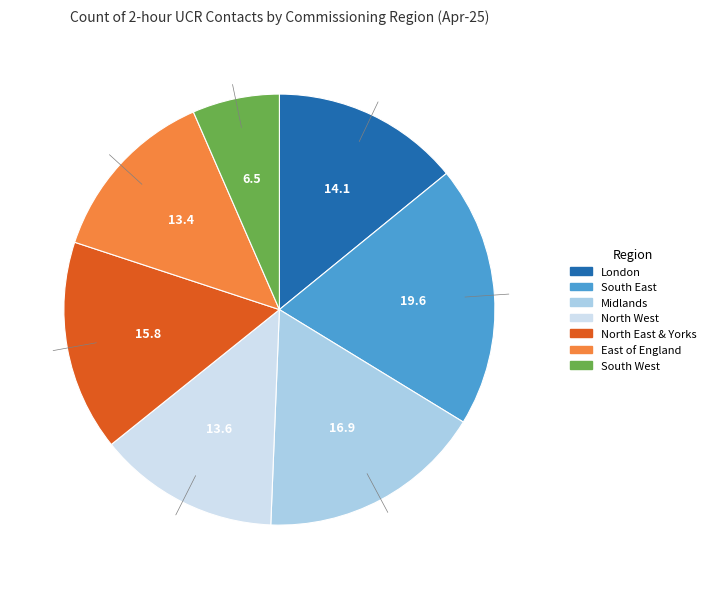

Is there any slice that represents more than half of the pie?

No